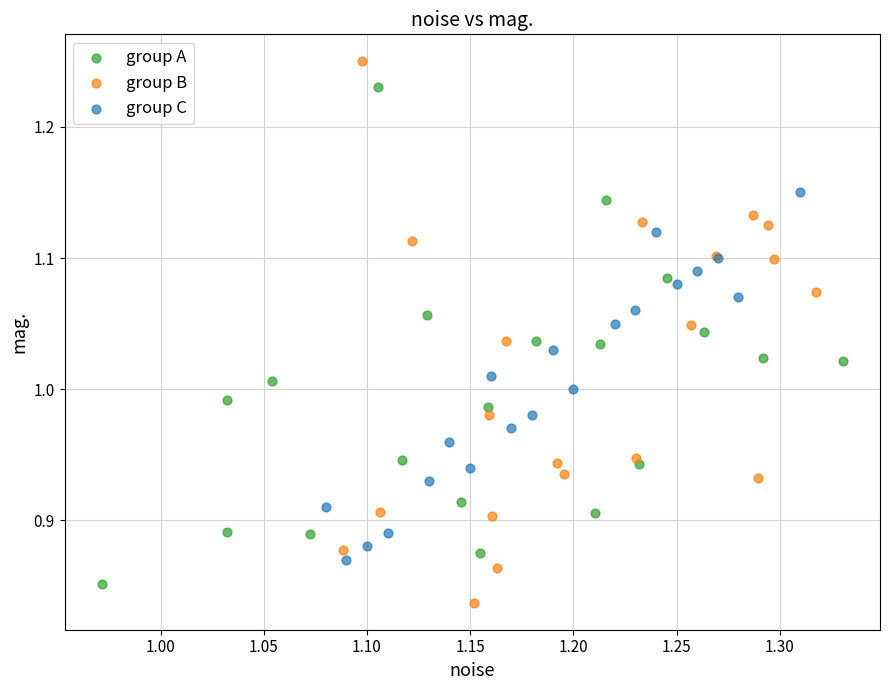

Which series reaches the maximum Y coordinate?

group B